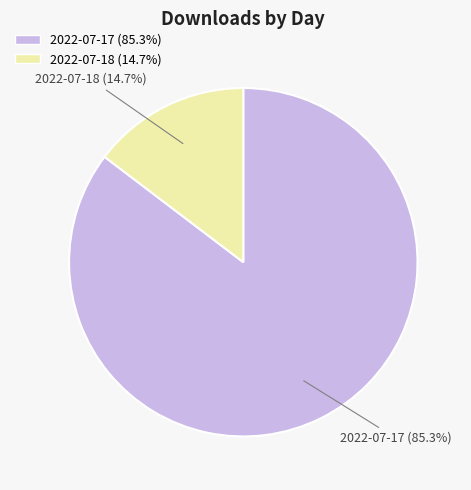

What portion of the pie excludes 2022-07-17?

14.7%